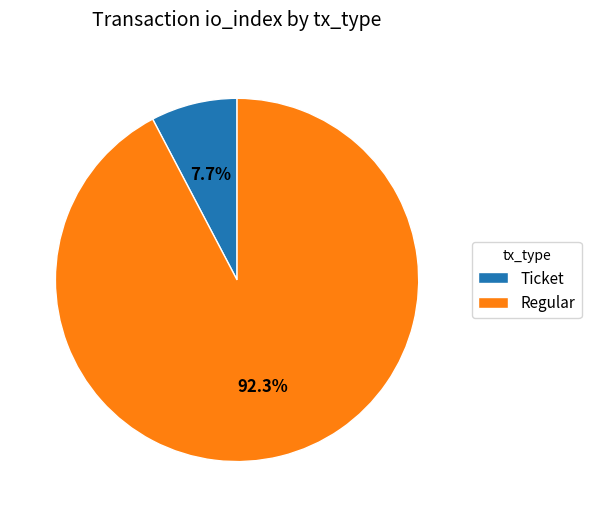

What is the total percentage of Ticket and Regular?

100.0%